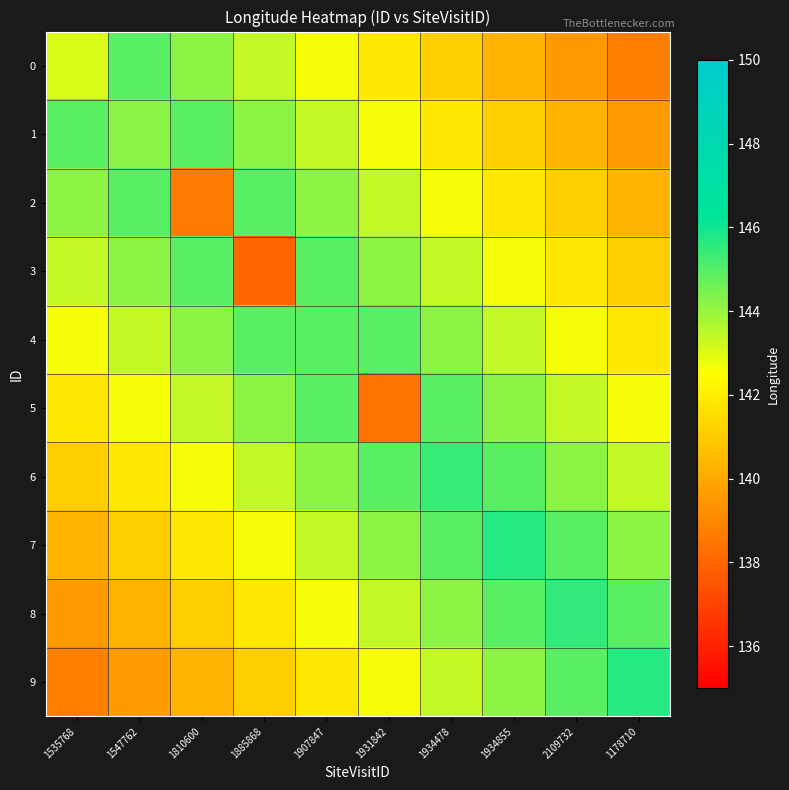

Reading left to right, list all the values displayed in this chart.

0: 1535768=143.1	1547762=144.9	1810600=144.2	1885868=143.4	1907847=142.6	1931842=141.8	1934478=141.1	1934855=140.3	2109732=139.5	1178710=138.8
1: 1535768=144.9	1547762=144.3	1810600=144.9	1885868=144.2	1907847=143.4	1931842=142.6	1934478=141.8	1934855=141.1	2109732=140.3	1178710=139.5
2: 1535768=144.2	1547762=144.9	1810600=138.7	1885868=144.9	1907847=144.2	1931842=143.4	1934478=142.6	1934855=141.8	2109732=141.1	1178710=140.3
3: 1535768=143.4	1547762=144.2	1810600=144.9	1885868=138.0	1907847=144.9	1931842=144.2	1934478=143.4	1934855=142.6	2109732=141.8	1178710=141.1
4: 1535768=142.6	1547762=143.4	1810600=144.2	1885868=144.9	1907847=144.9	1931842=144.9	1934478=144.2	1934855=143.4	2109732=142.6	1178710=141.8
5: 1535768=141.8	1547762=142.6	1810600=143.4	1885868=144.2	1907847=144.9	1931842=138.4	1934478=144.9	1934855=144.2	2109732=143.4	1178710=142.6
6: 1535768=141.1	1547762=141.8	1810600=142.6	1885868=143.4	1907847=144.2	1931842=144.9	1934478=145.4	1934855=144.9	2109732=144.2	1178710=143.4
7: 1535768=140.3	1547762=141.1	1810600=141.8	1885868=142.6	1907847=143.4	1931842=144.2	1934478=144.9	1934855=145.7	2109732=144.9	1178710=144.2
8: 1535768=139.5	1547762=140.3	1810600=141.1	1885868=141.8	1907847=142.6	1931842=143.4	1934478=144.2	1934855=144.9	2109732=145.5	1178710=144.9
9: 1535768=138.8	1547762=139.5	1810600=140.3	1885868=141.1	1907847=141.8	1931842=142.6	1934478=143.4	1934855=144.2	2109732=144.9	1178710=145.7